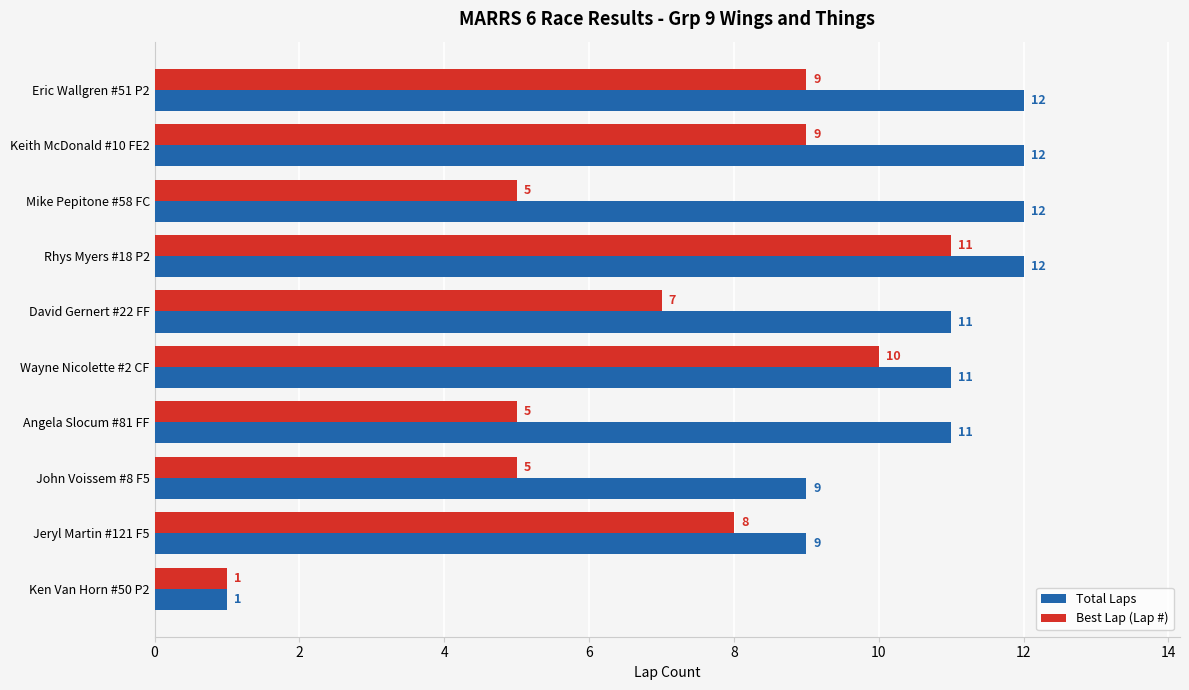

The value of Total Laps at Keith McDonald #10 FE2 is 12. True or false?

True